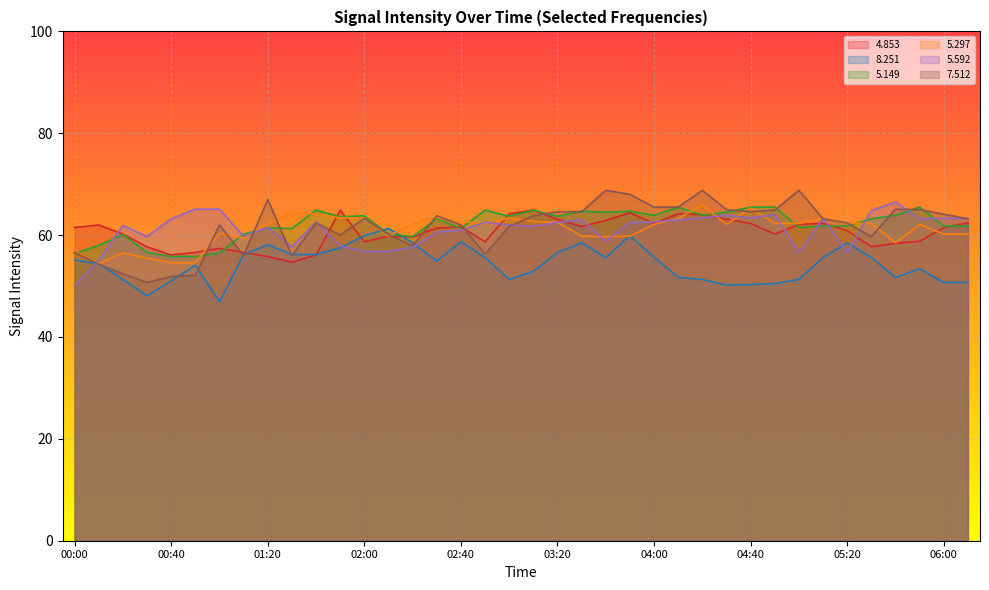

What is the smallest value displayed?

46.9